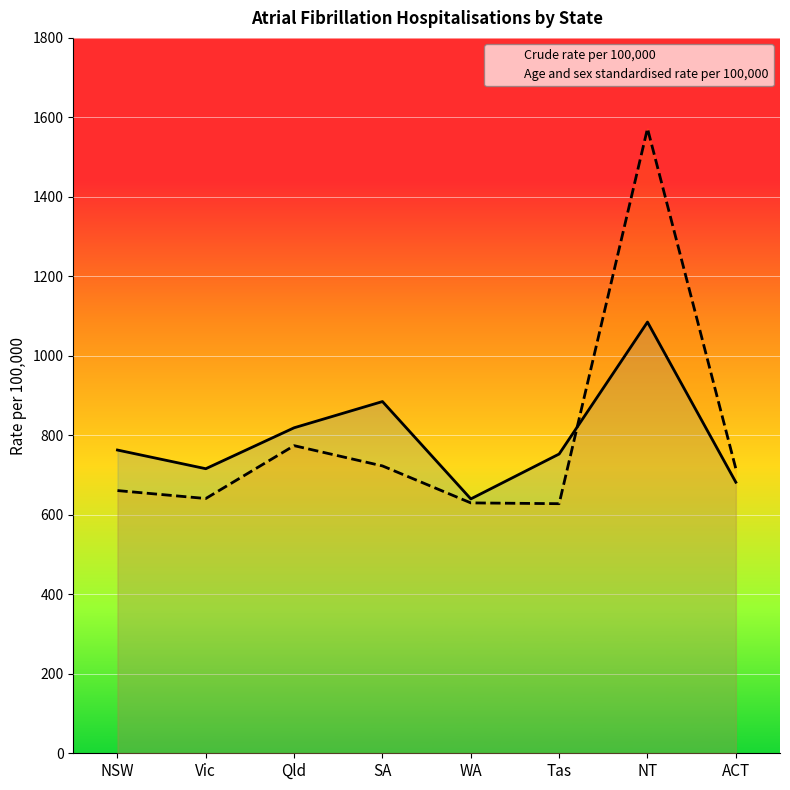

What is the label of the 6th point from the left?

Tas